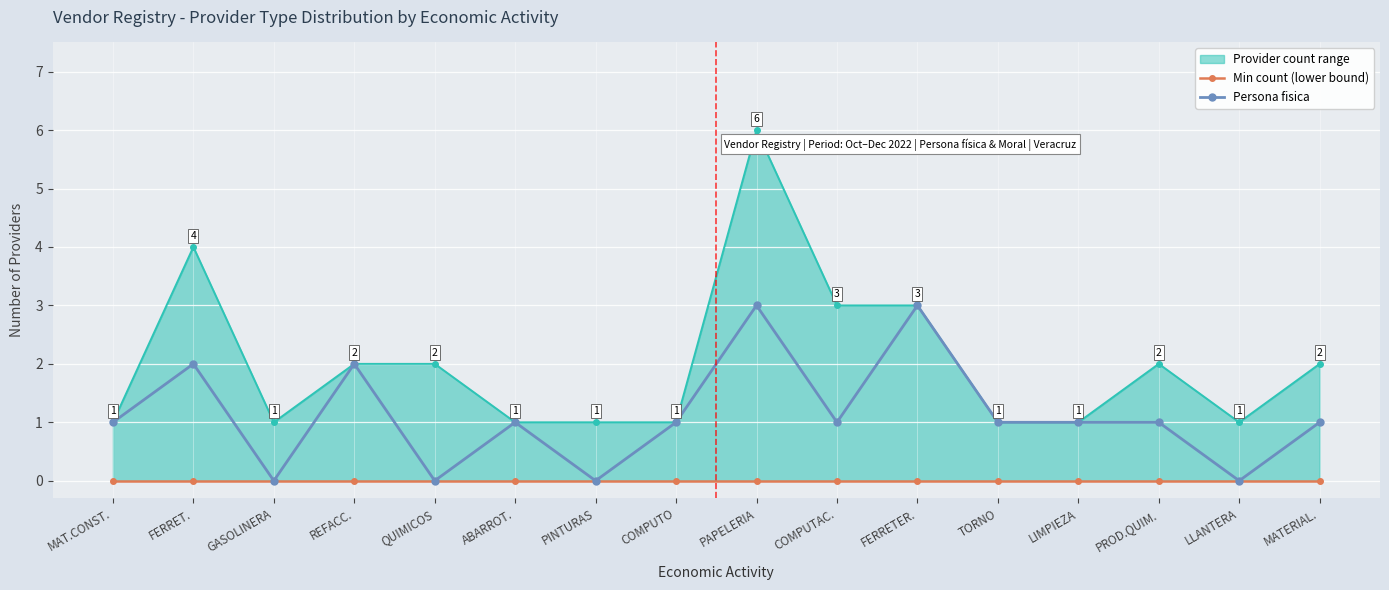

Reading left to right, what are all the values shown in this chart?

Min count (lower bound): 0	0	0	0	0	0	0	0	0	0	0	0	0	0	0	0
Persona fisica: 1	2	0	2	0	1	0	1	3	1	3	1	1	1	0	1